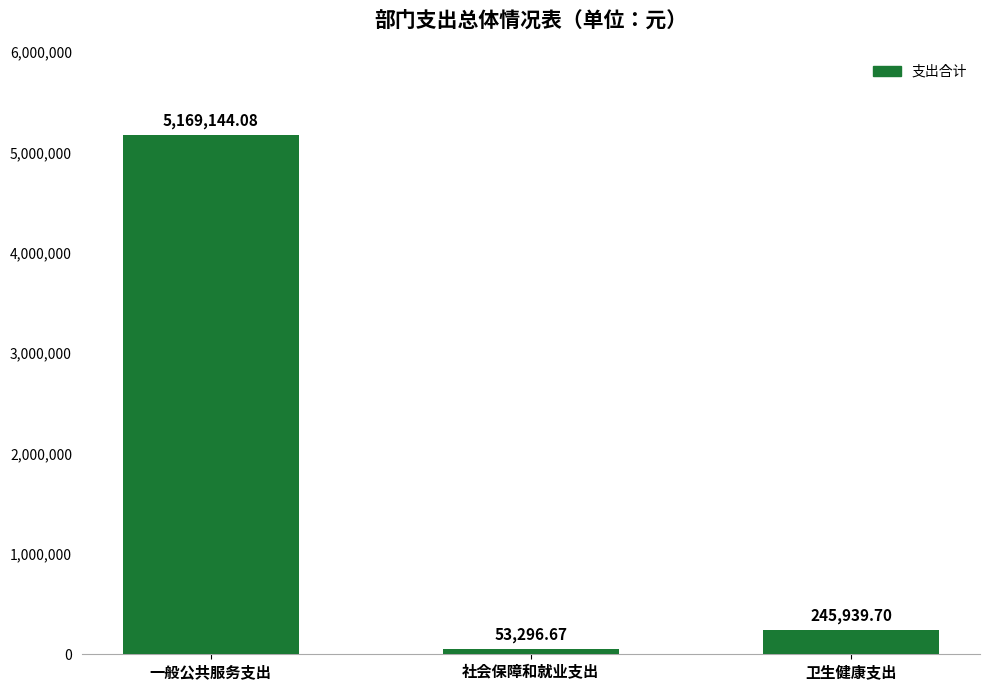

Which category has the highest value across all series?

一般公共服务支出